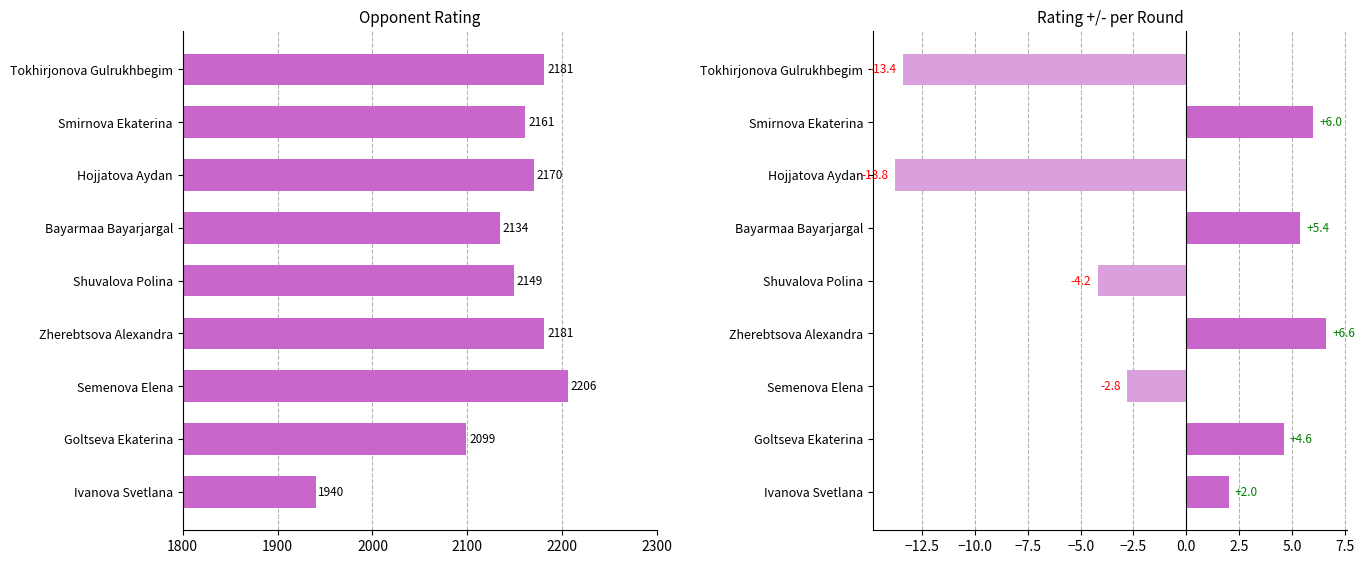

What is the difference between the second highest and second lowest values in the Rating +/- series?

19.4